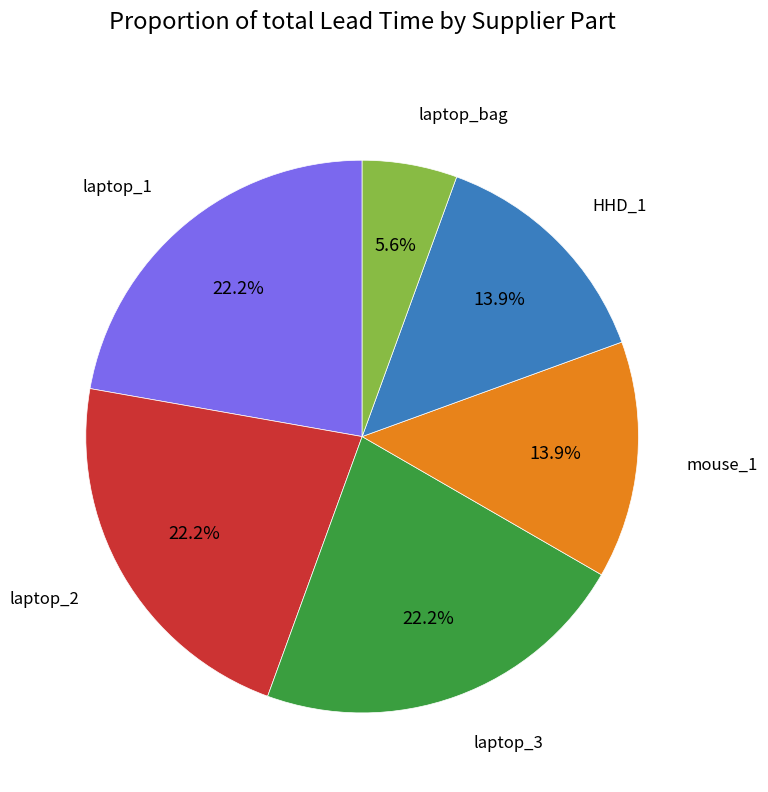

Is there a majority slice in this chart?

No